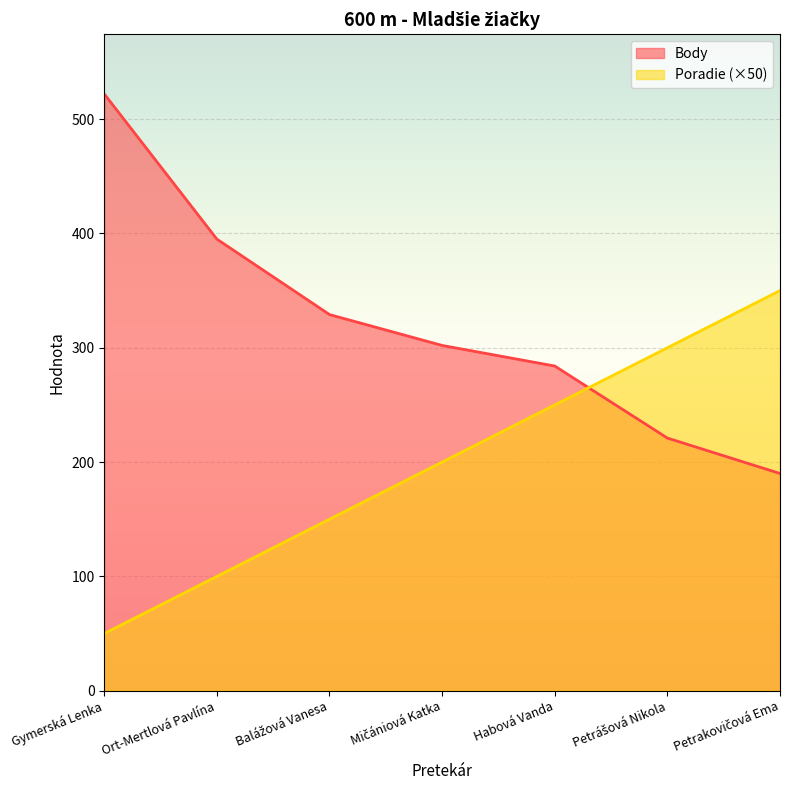

What is the label of the 4th point from the right?

Mičániová Katka